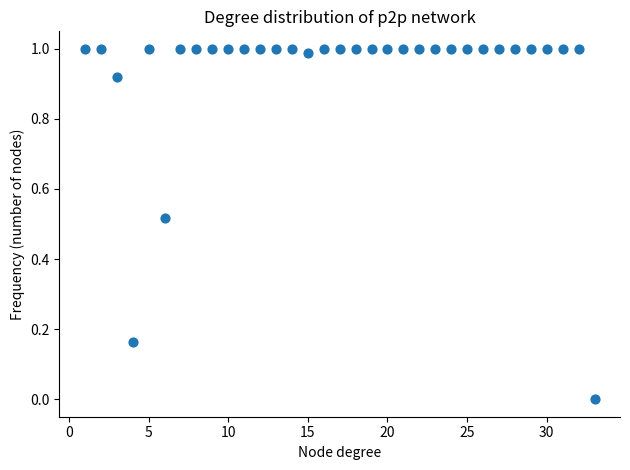

What is the range of X values (max minus min)?

32.0